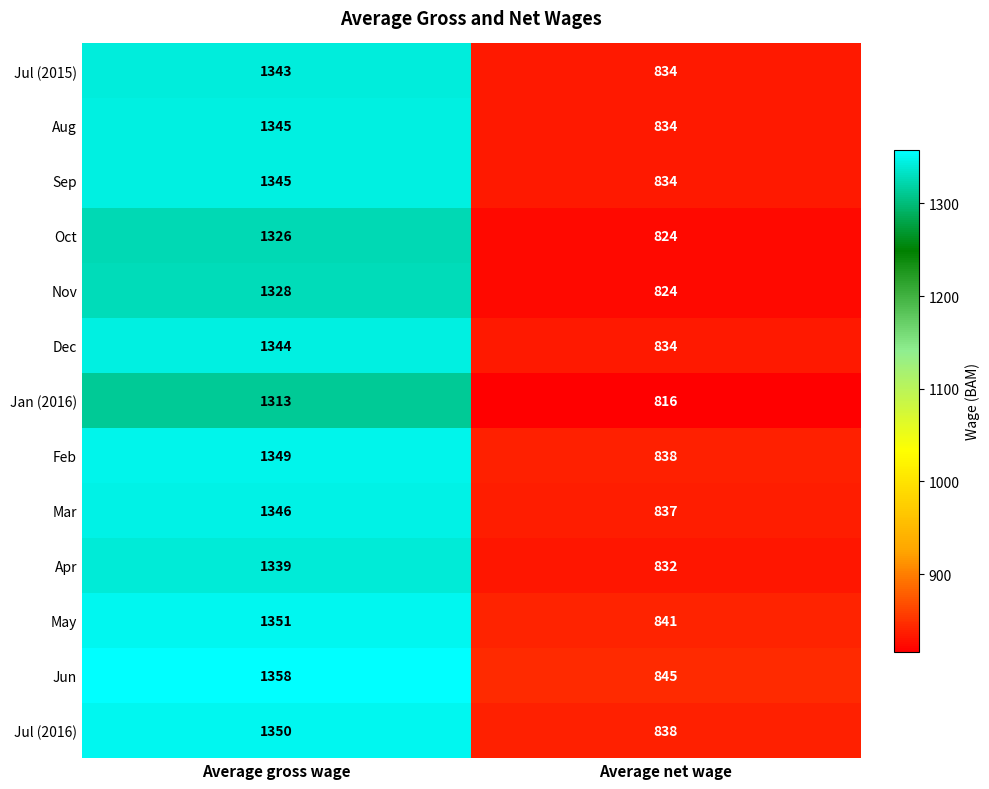

What is the difference between the highest and lowest values at Average net wage?

29